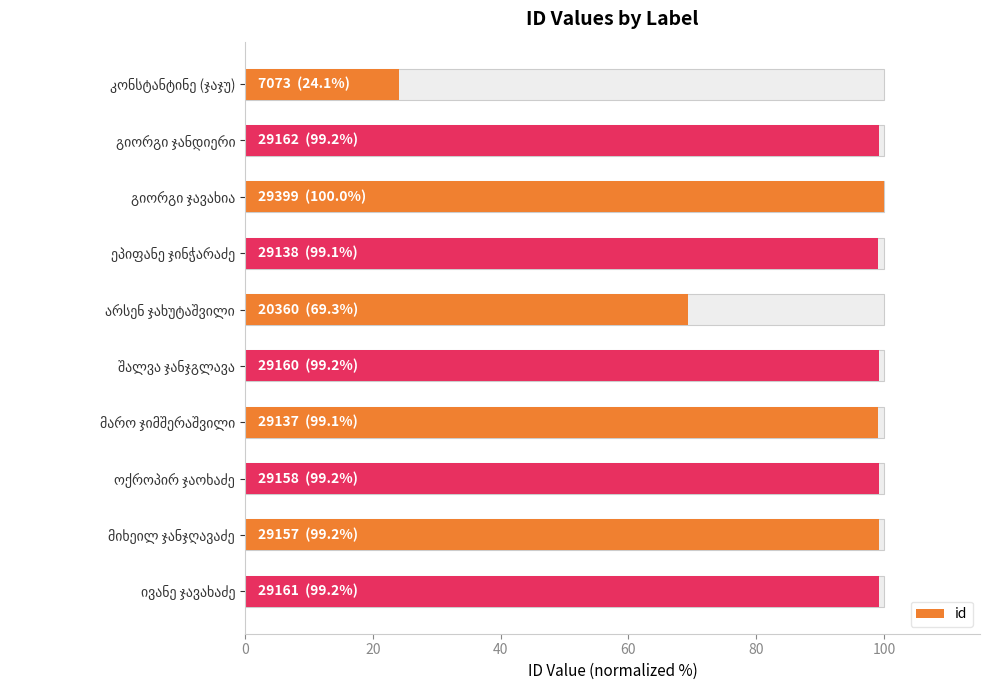

Count the number of values greater than 99.

8